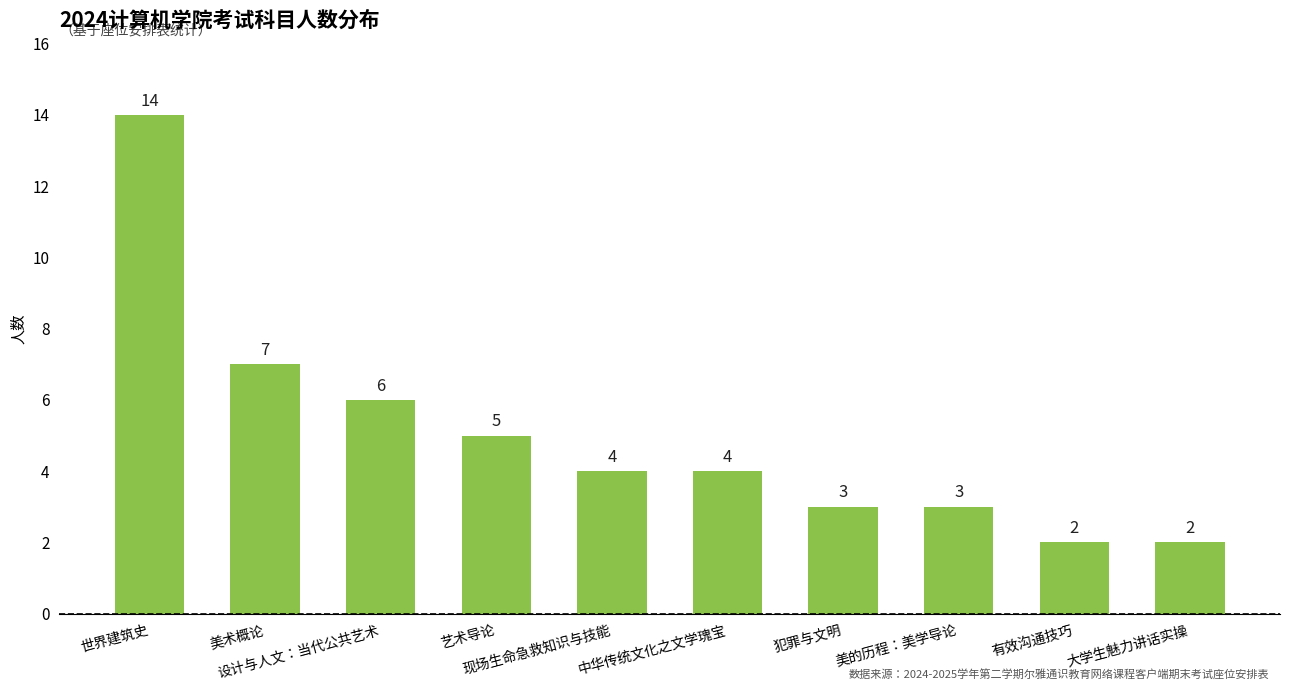

What is the difference between the maximum and minimum values?

12